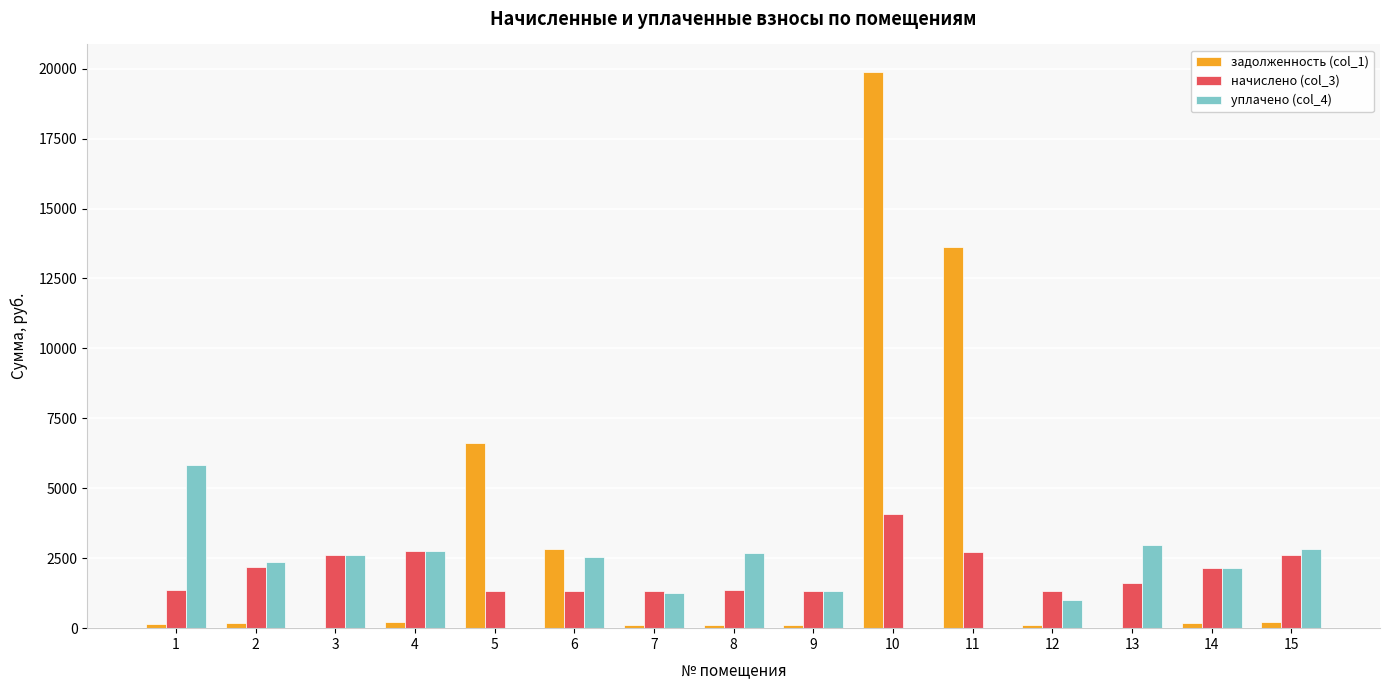

True or false: задолженность (col_1) has a value of 181.3 at 2.

True